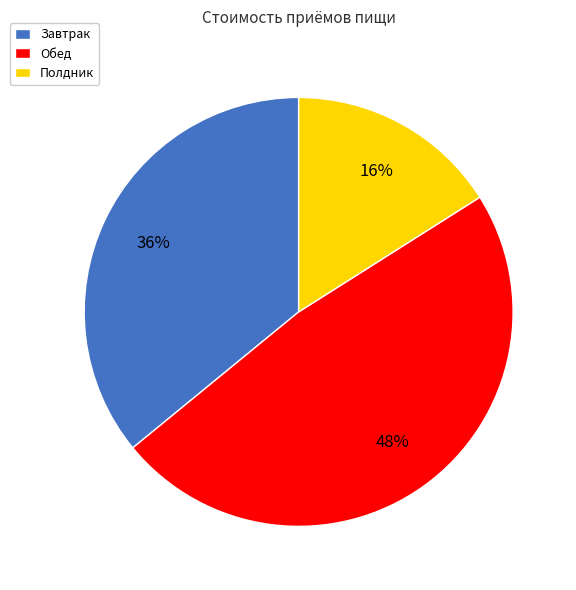

To the nearest percent, what is the combined percentage of Обед and Завтрак?

84%